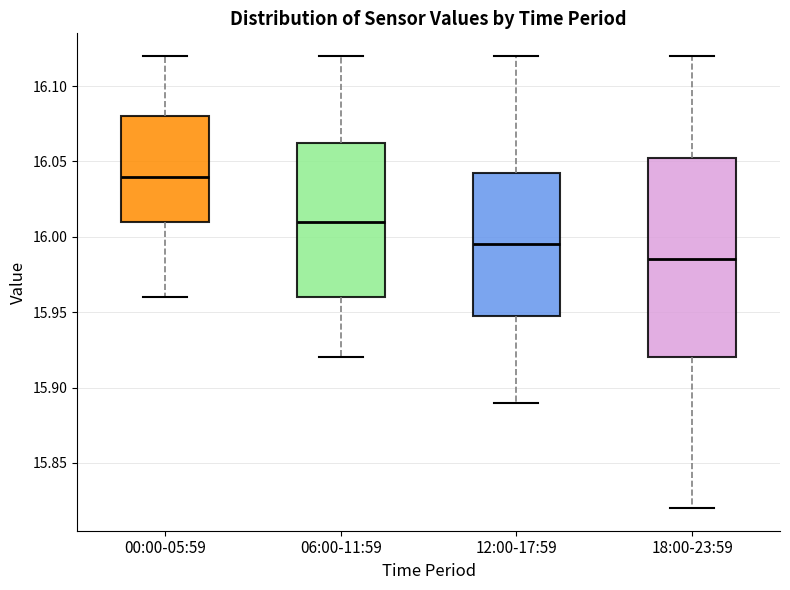

Reading left to right, transcribe this box plot: for each box, give where its median line is, the range the box spans, and where its two whiskers end, as read against the y-axis. The values are not printed on the chart, so give them approximately, as read against the axis.

00:00-05:59: median 16.040, box 16.010 to 16.080, whiskers 15.960 to 16.120
06:00-11:59: median 16.010, box 15.960 to 16.065, whiskers 15.920 to 16.120
12:00-17:59: median 15.995, box 15.950 to 16.045, whiskers 15.890 to 16.120
18:00-23:59: median 15.985, box 15.920 to 16.055, whiskers 15.820 to 16.120